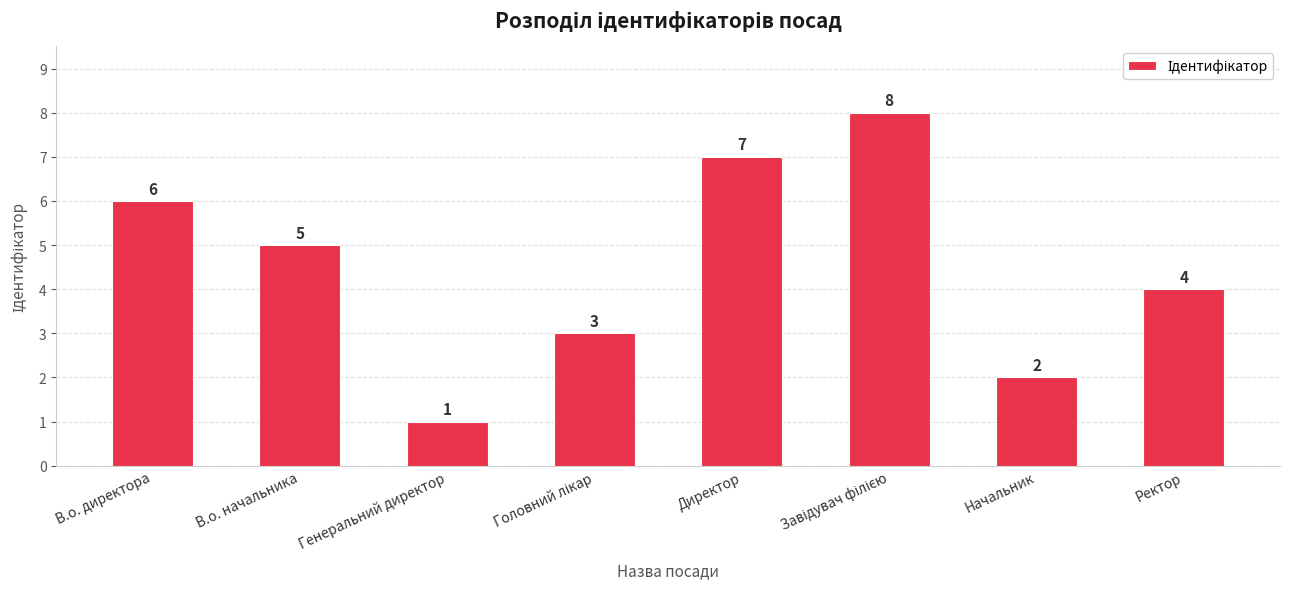

What is the difference between the maximum and minimum values?

7